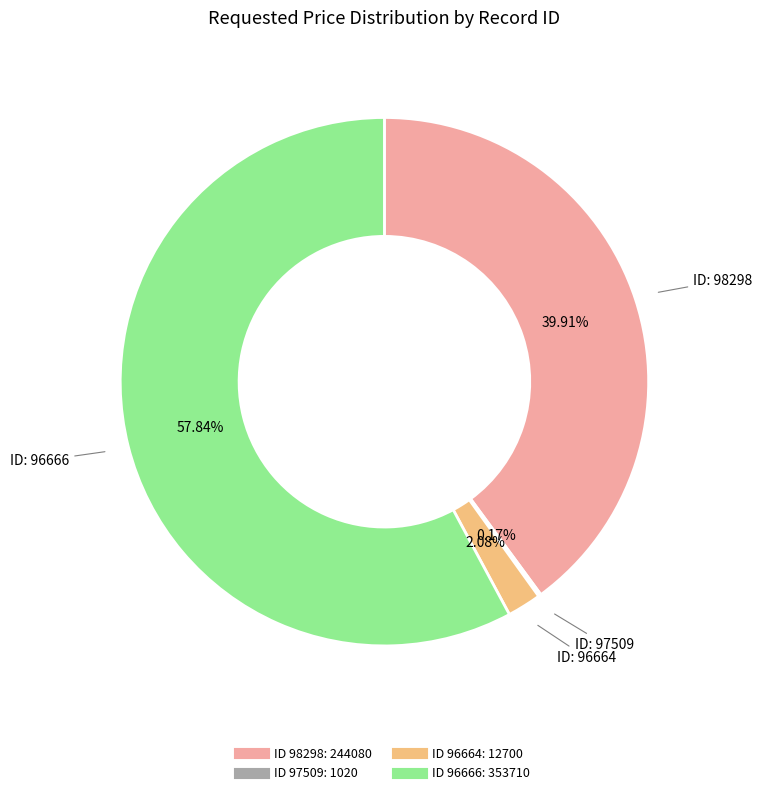

To the nearest percent, what is the average slice percentage?

25%